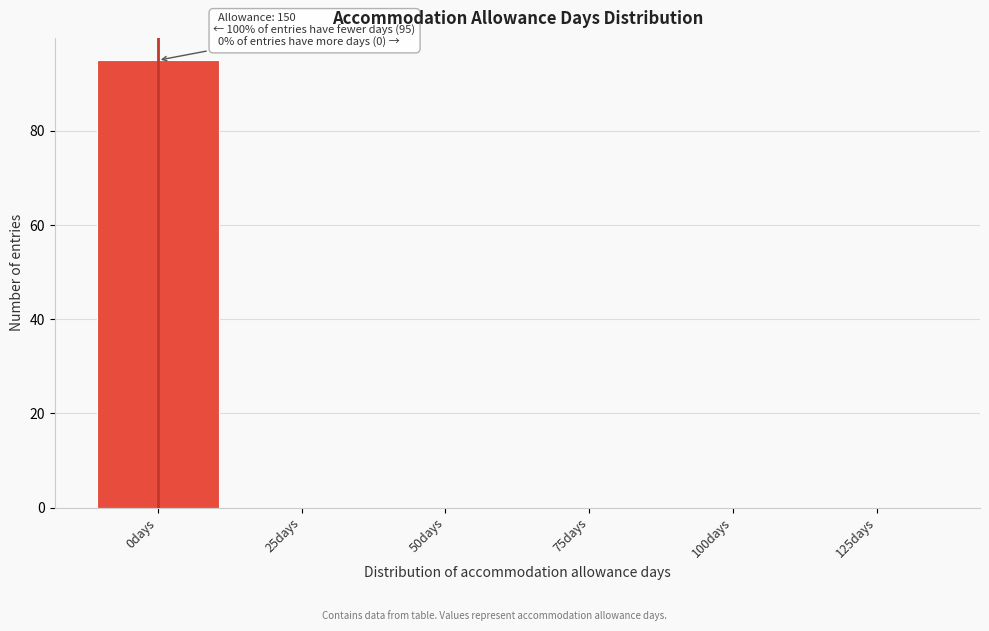

Reading left to right, list all the values displayed in this chart.

0days=95	25days=0	50days=0	75days=0	100days=0	125days=0